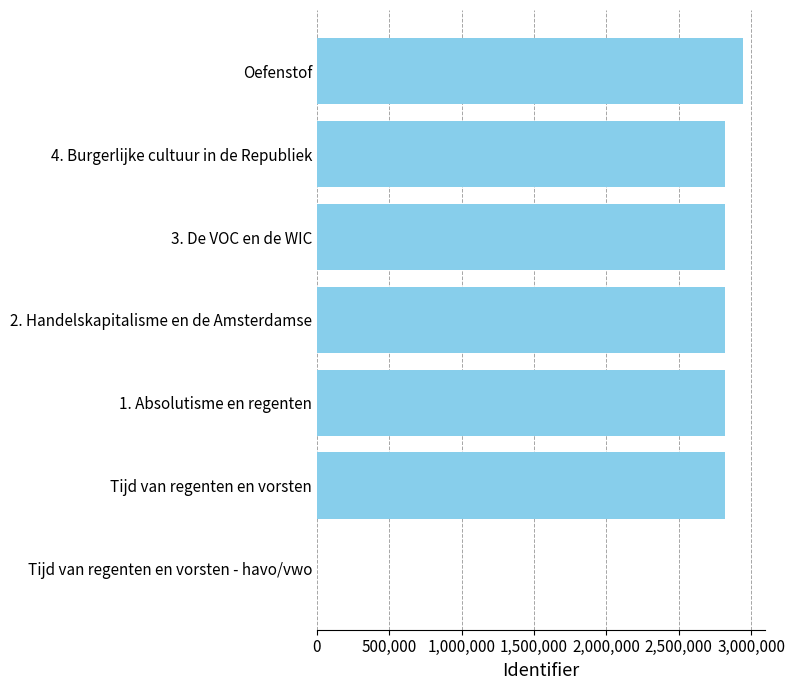

What is the sum of all values?

17025569